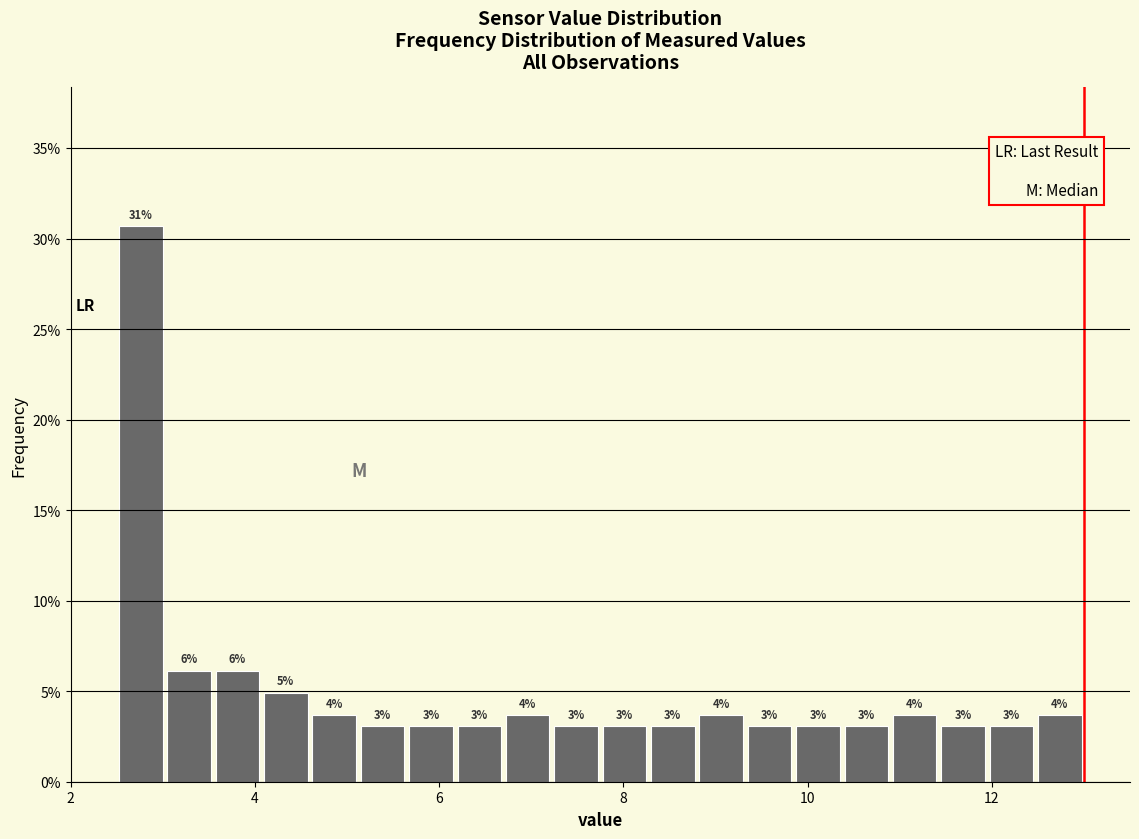

Around what value on the x-axis is the tallest bar? Give the approximate position of its centre, as read against the axis.

2.8